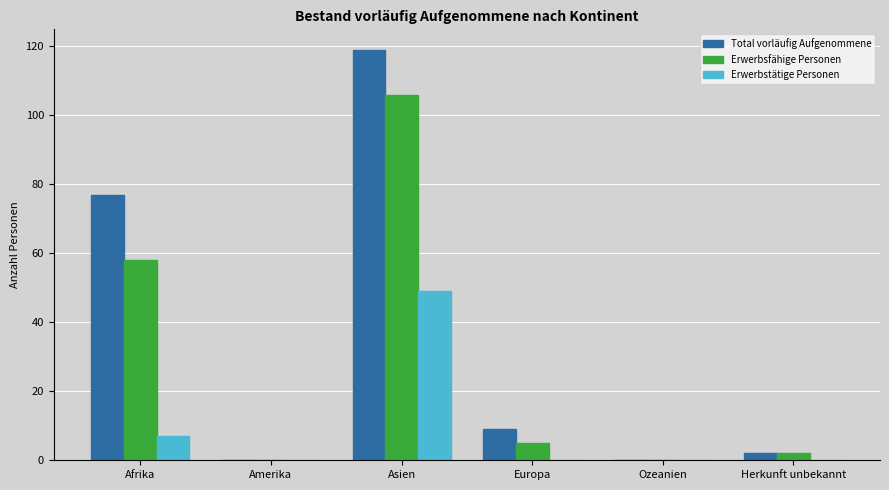

Which category has the highest value in the Erwerbstätige Personen series?

Asien